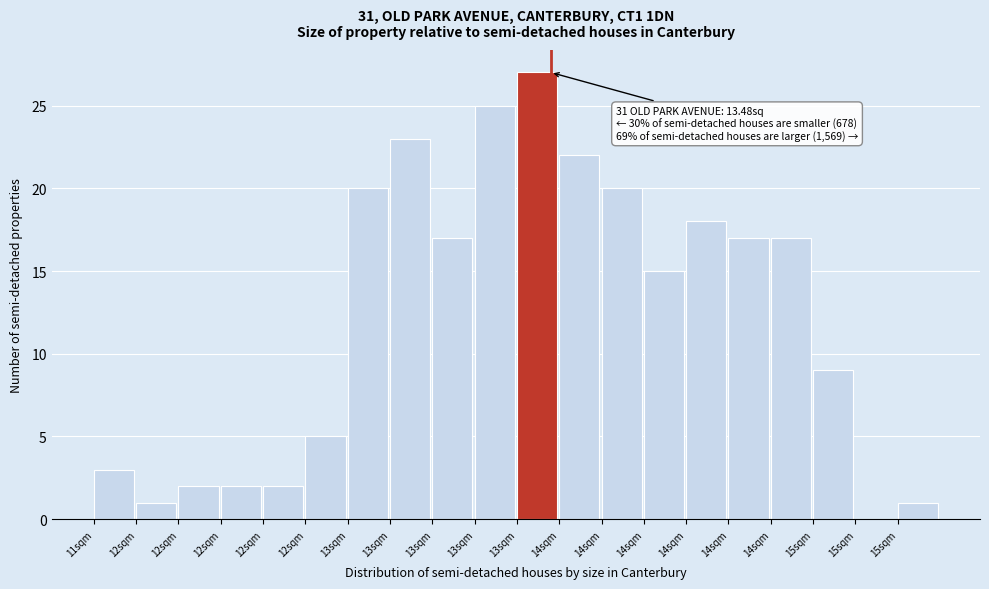

Are the bars horizontal?

No